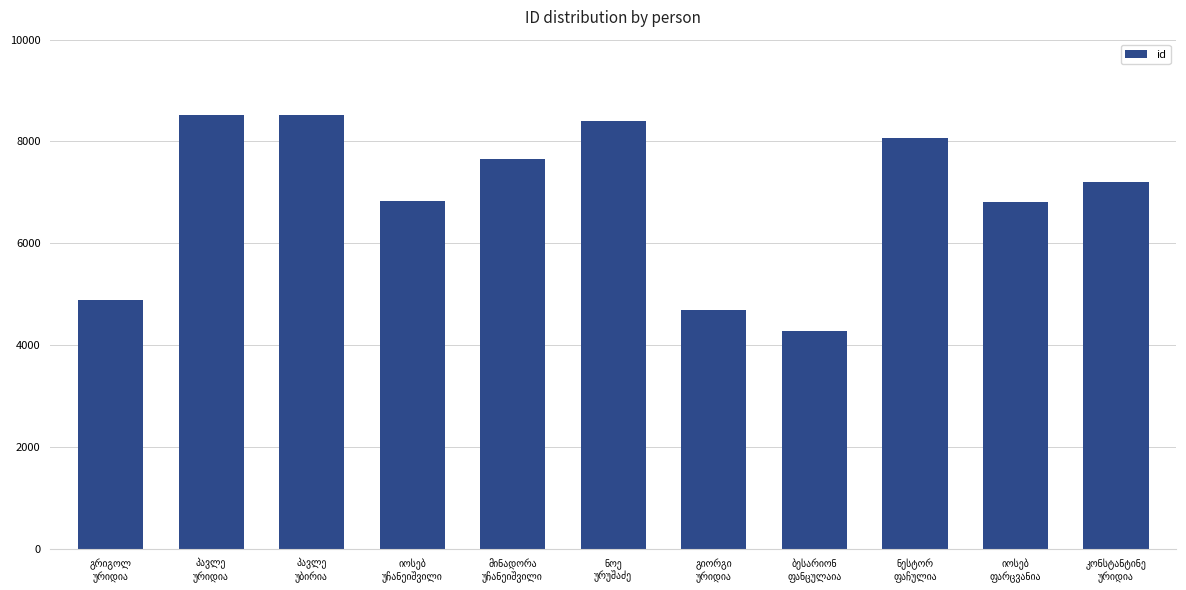

What is the difference between the maximum and minimum values?

4238